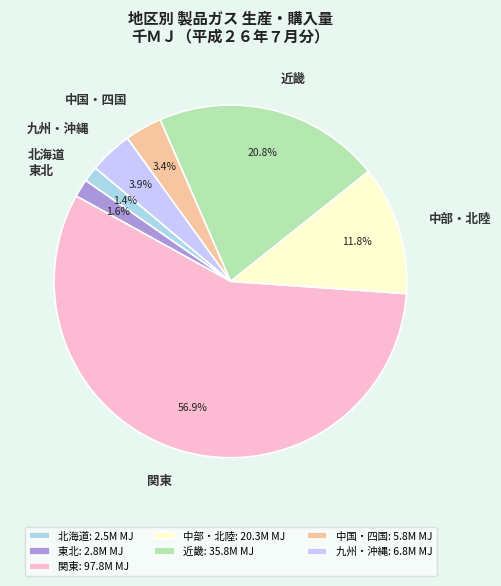

True or false: 中部・北陸 accounts for 20% of the total.

False